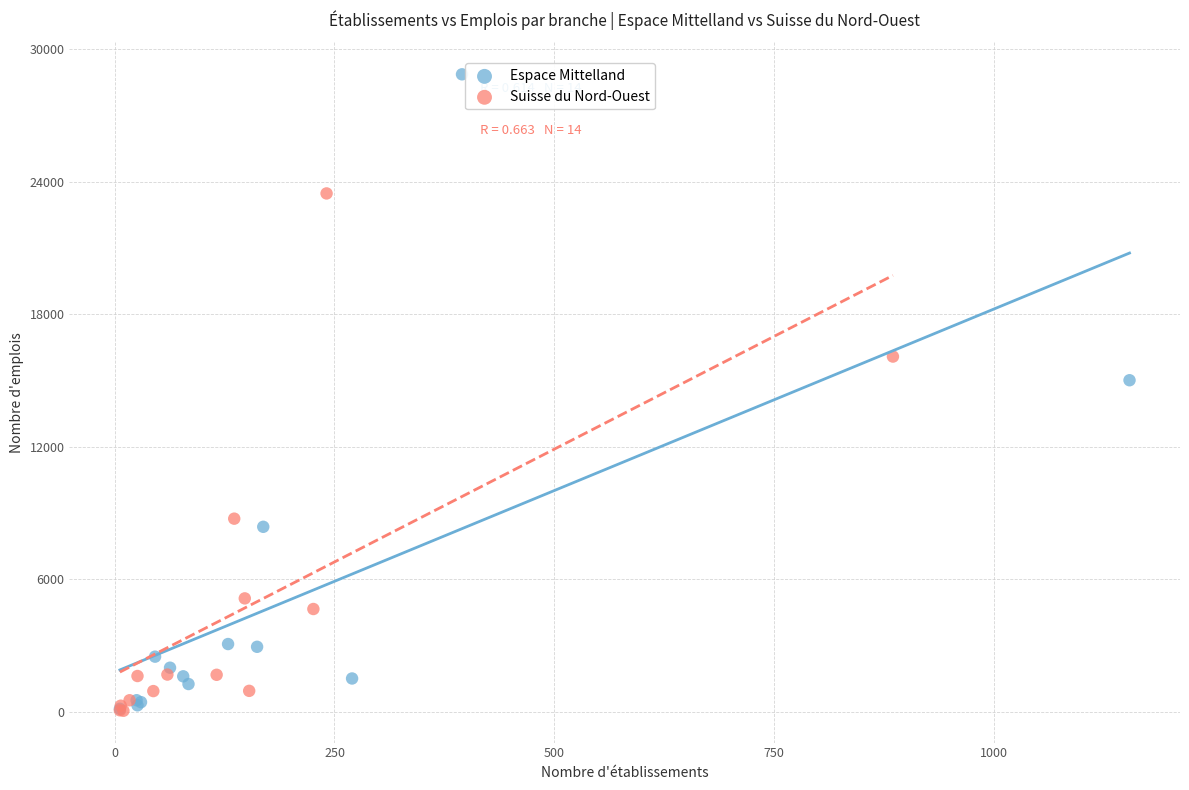

What are all the series names shown in the legend?

Espace Mittelland, Suisse du Nord-Ouest